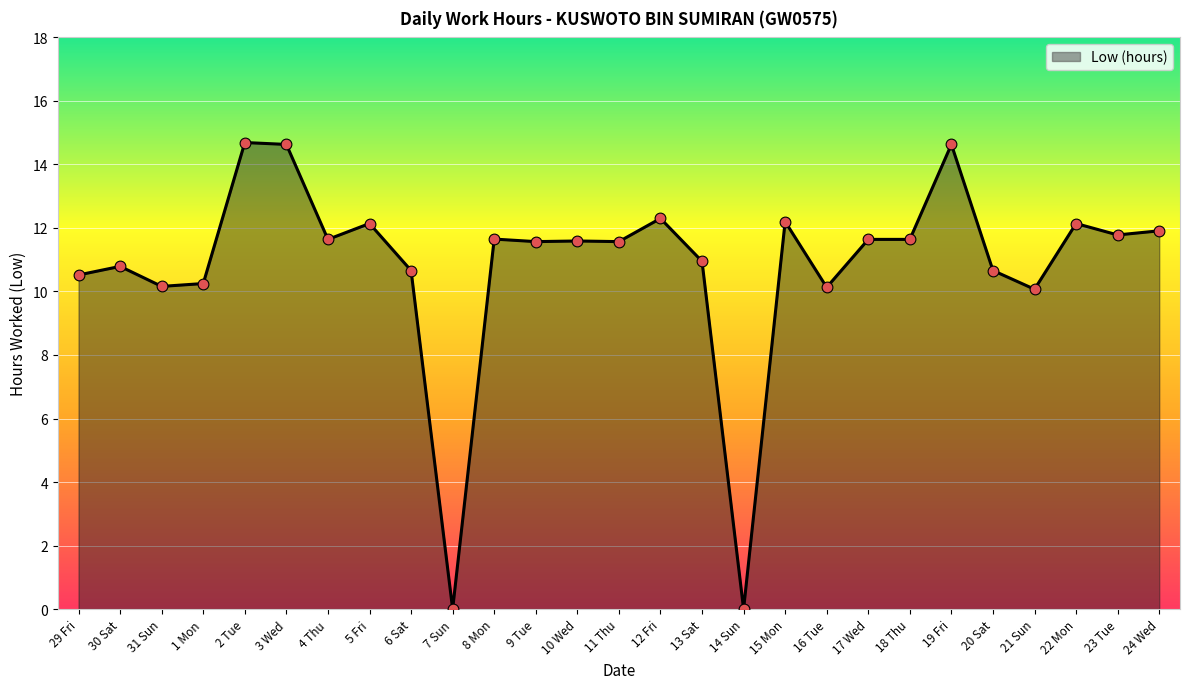

Between 2 Tue and 18 Thu, which is larger?

2 Tue